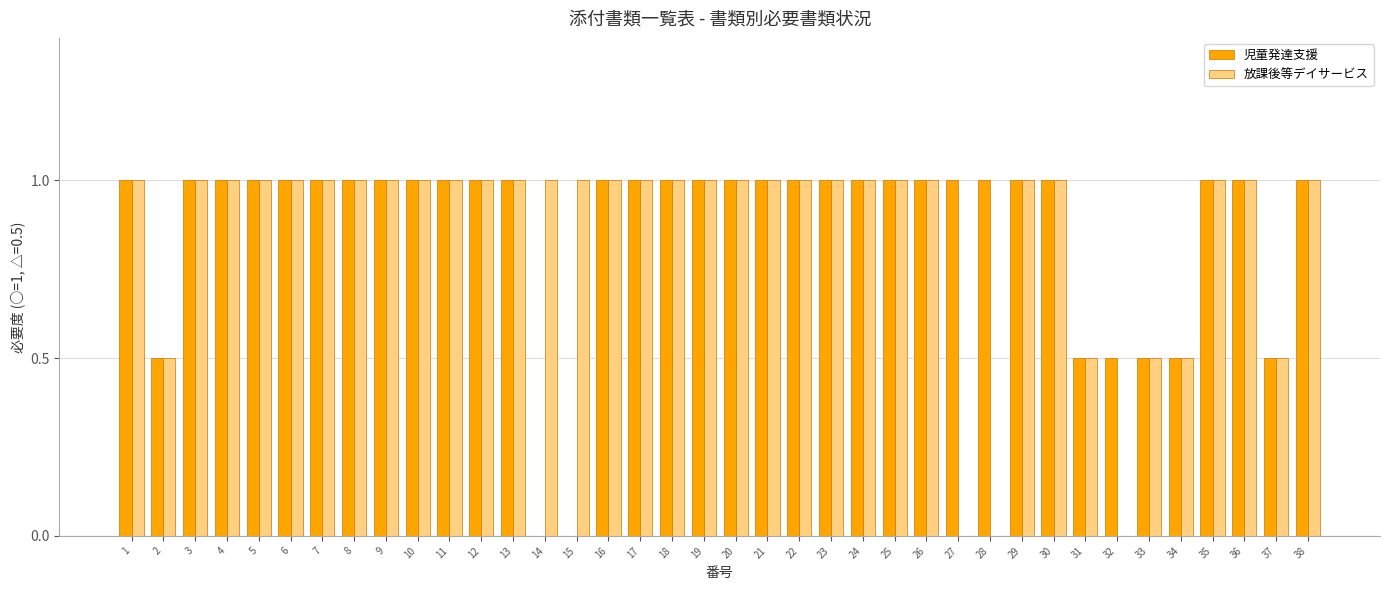

What is the sum of all 放課後等デイサービス values?

32.5